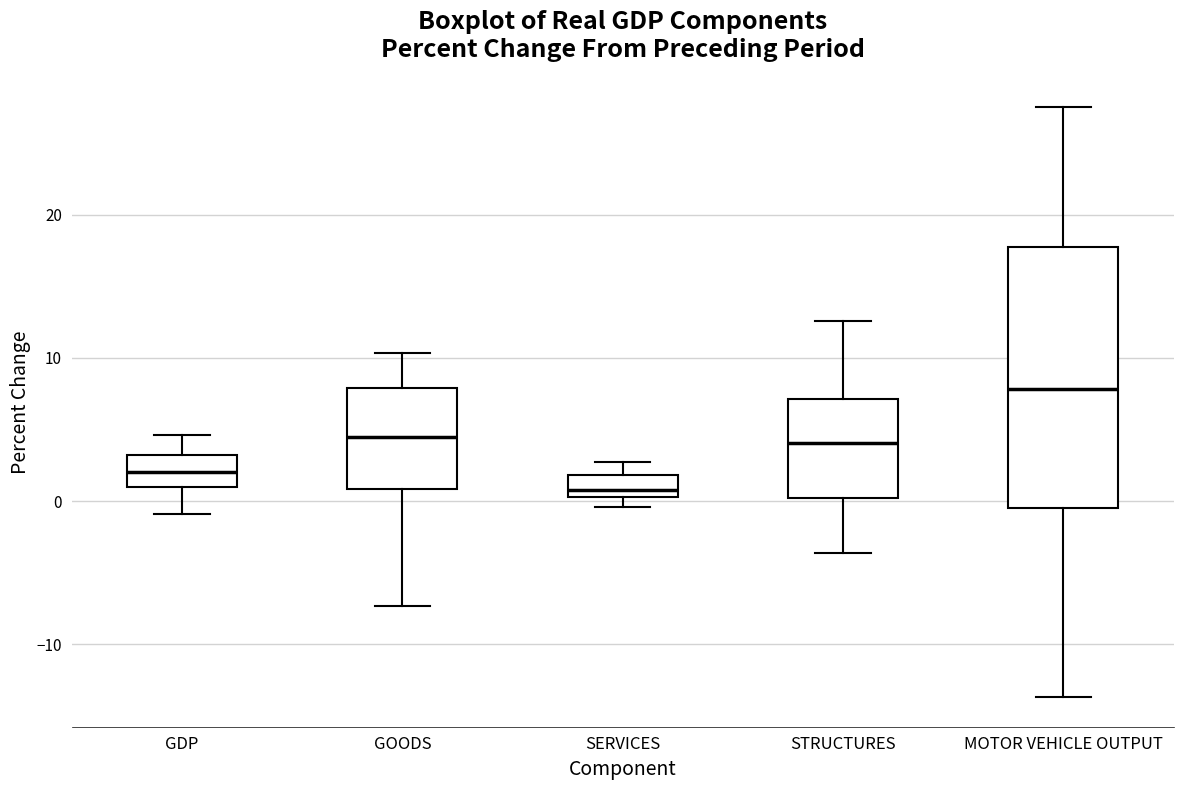

Reading left to right, read every box against the y-axis: the position of its median line, the range the box covers, and the ends of its whiskers. The values are not printed on the chart, so give them approximately, as read against the axis.

GDP: median 2, box 1 to 3, whiskers -1 to 5
GOODS: median 5, box 1 to 8, whiskers -7 to 10
SERVICES: median 1, box 0 to 2, whiskers 0 (just below the box's lower edge) to 3
STRUCTURES: median 4, box 0 to 7, whiskers -4 to 13
MOTOR VEHICLE OUTPUT: median 8, box 0 to 18, whiskers -14 to 28